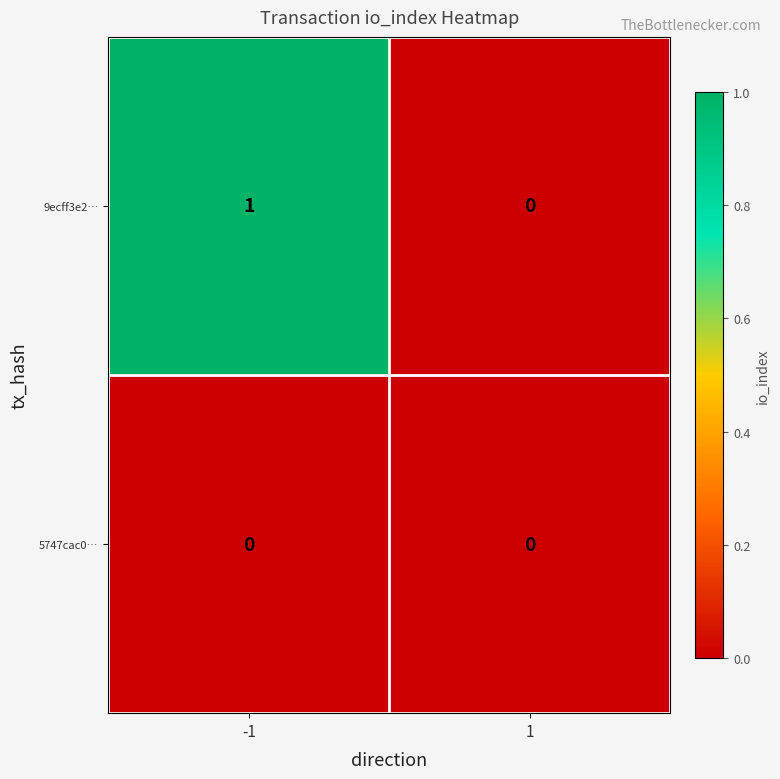

Is the value of 5747cac0… at 1 greater than the value of 9ecff3e2… at -1?

No